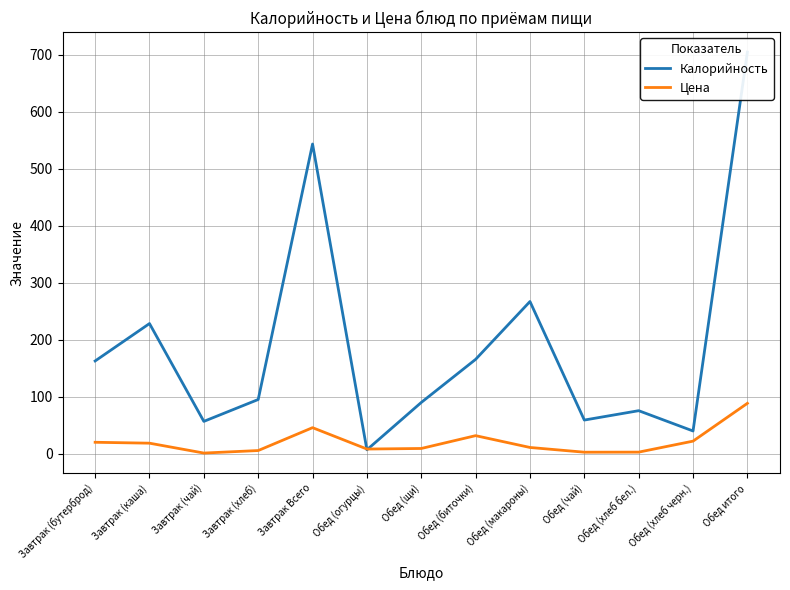

Where is the first local minimum for Калорийность?

Завтрак (чай)